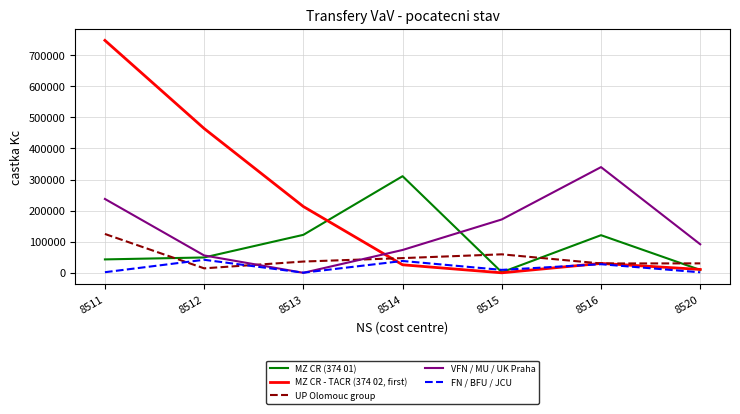

Which category has the highest value in the VFN / MU / UK Praha series?

8516